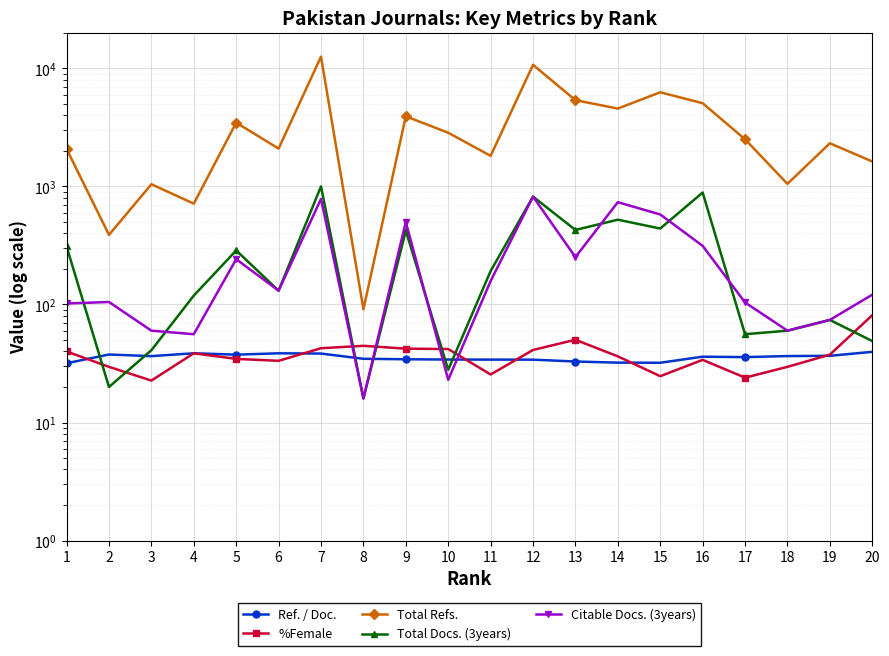

How many values in the %Female series are below 37?

10